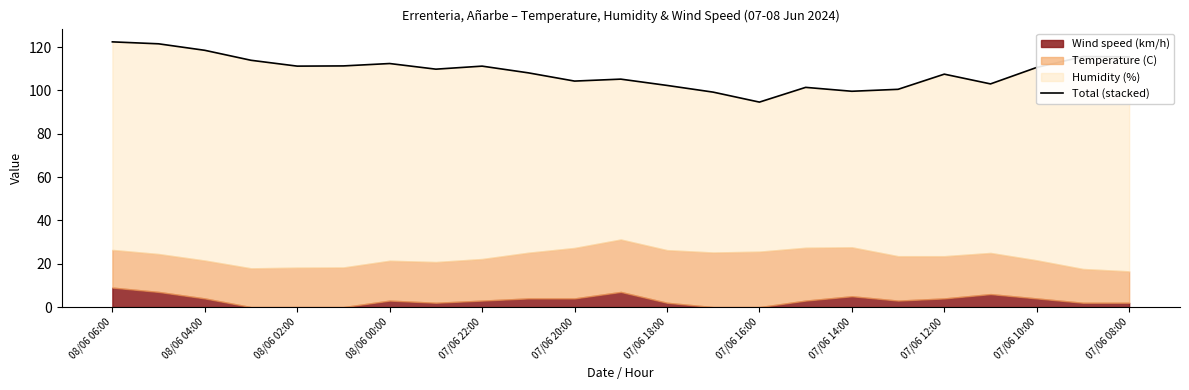

How many lines are shown in the chart?

1